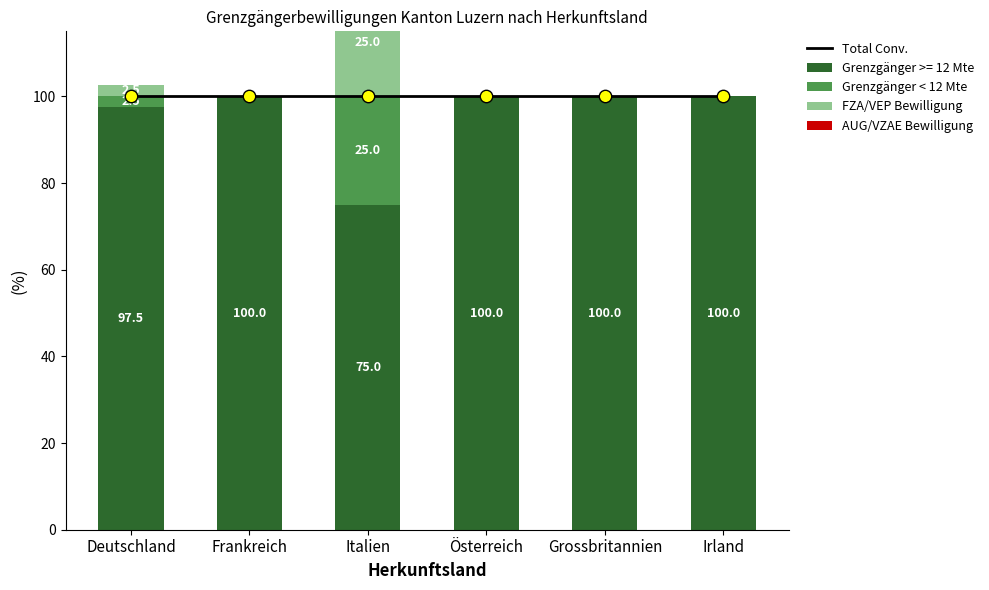

At which category is the sum across all series the highest?

Italien